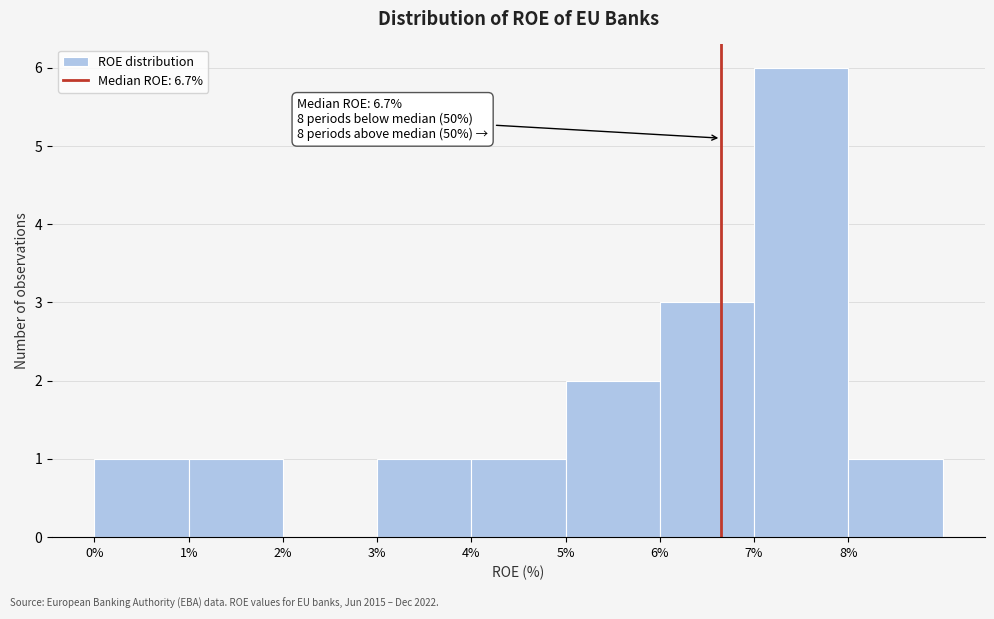

Which range on the x-axis has the tallest bar?

7 to 8